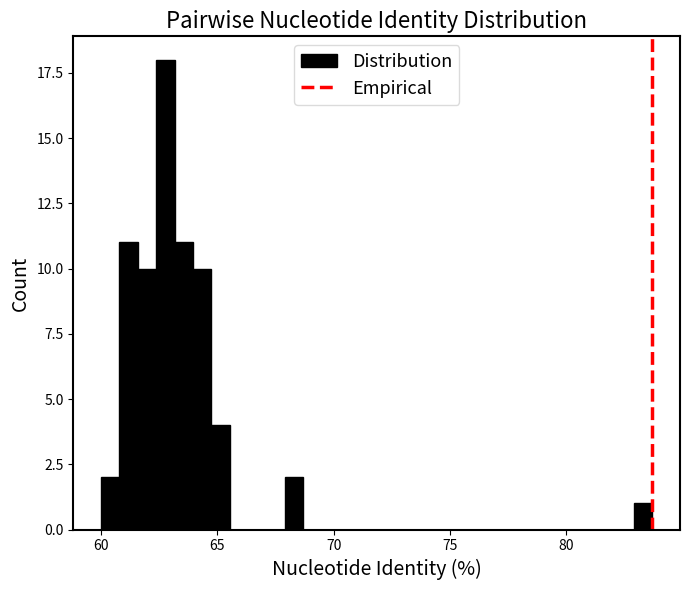

Around what value on the x-axis is the tallest bar? Give the approximate position of its centre, as read against the axis.

63.0